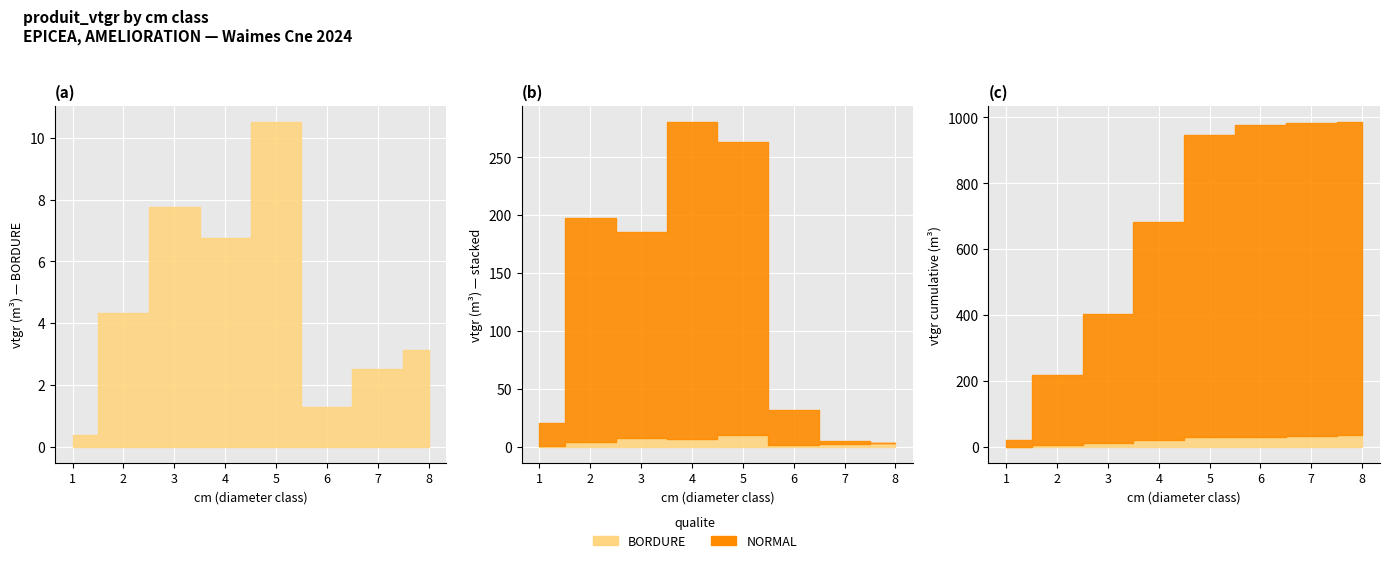

The value of NORMAL at 2 is 193.1. True or false?

True